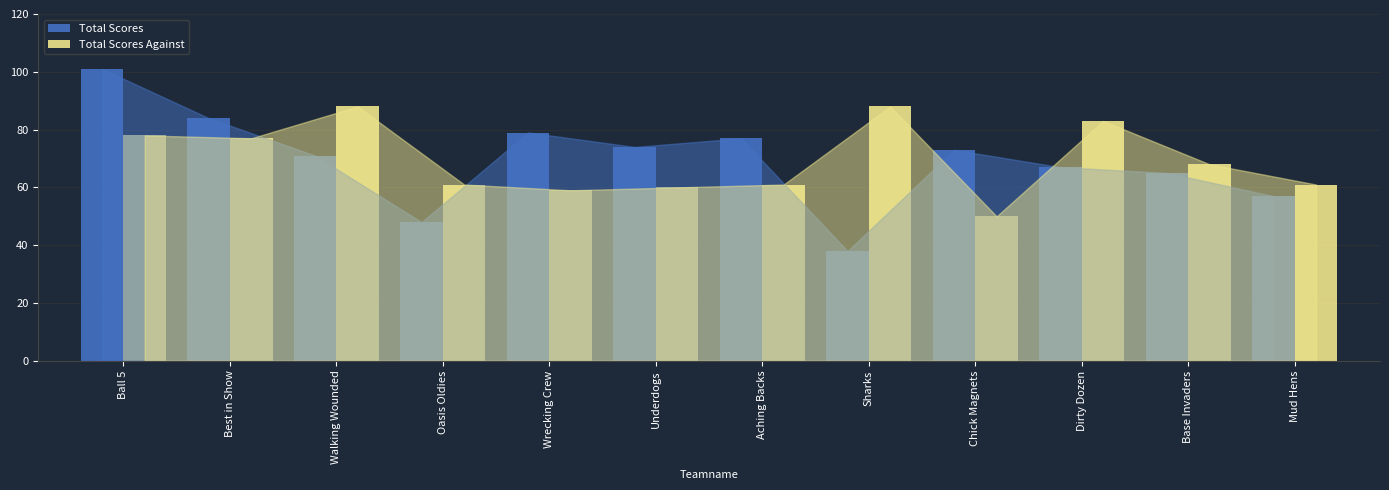

What is the difference between the highest and lowest values at Dirty Dozen?

16